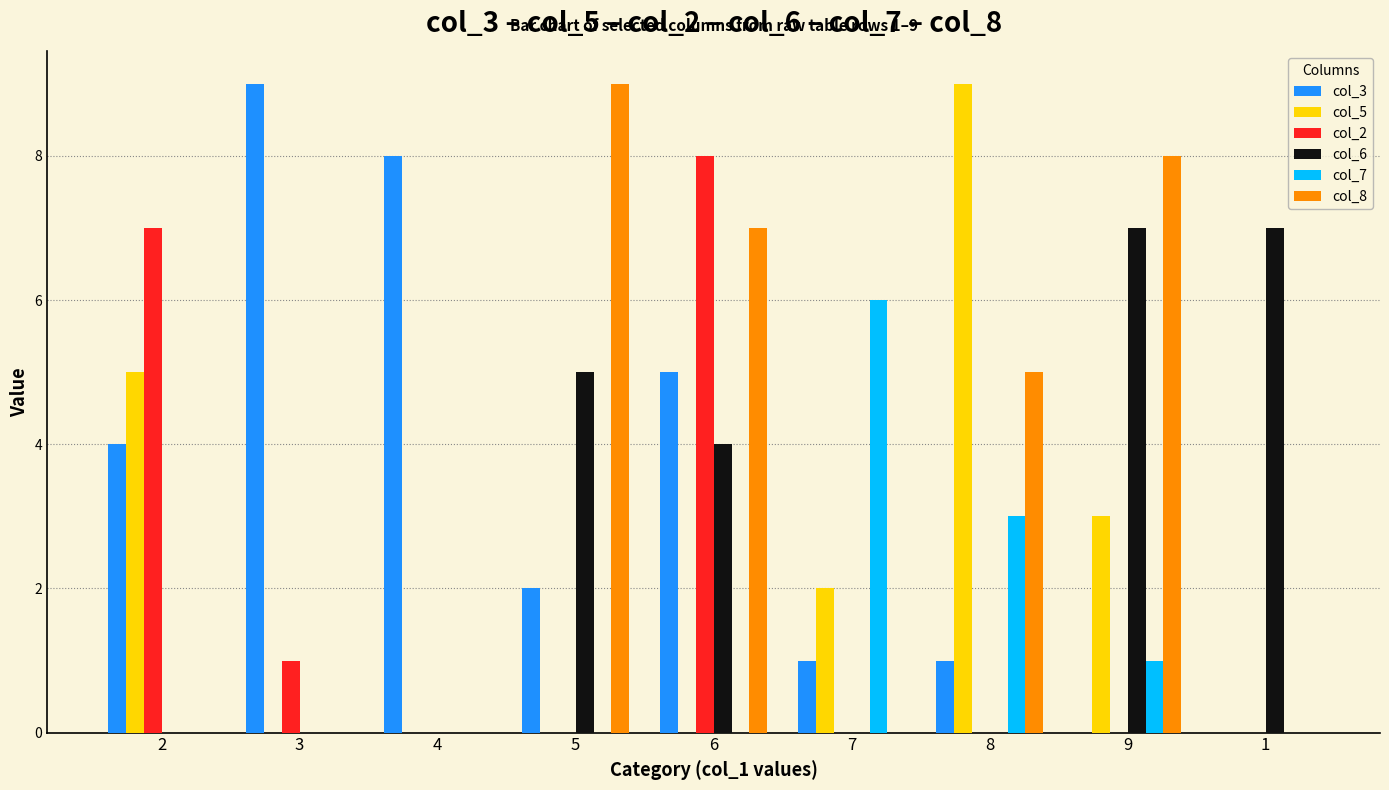

Between 4 and 1, which series saw the biggest shift?

col_3